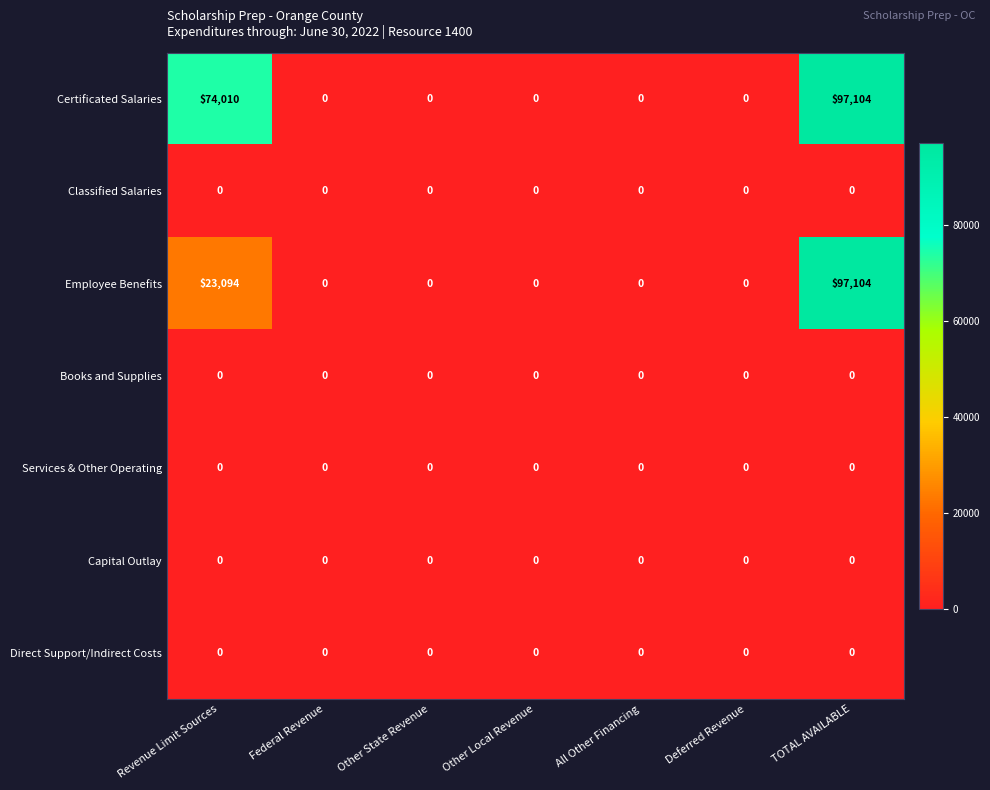

What is the difference between the second highest and second lowest values in the Employee Benefits series?

23094